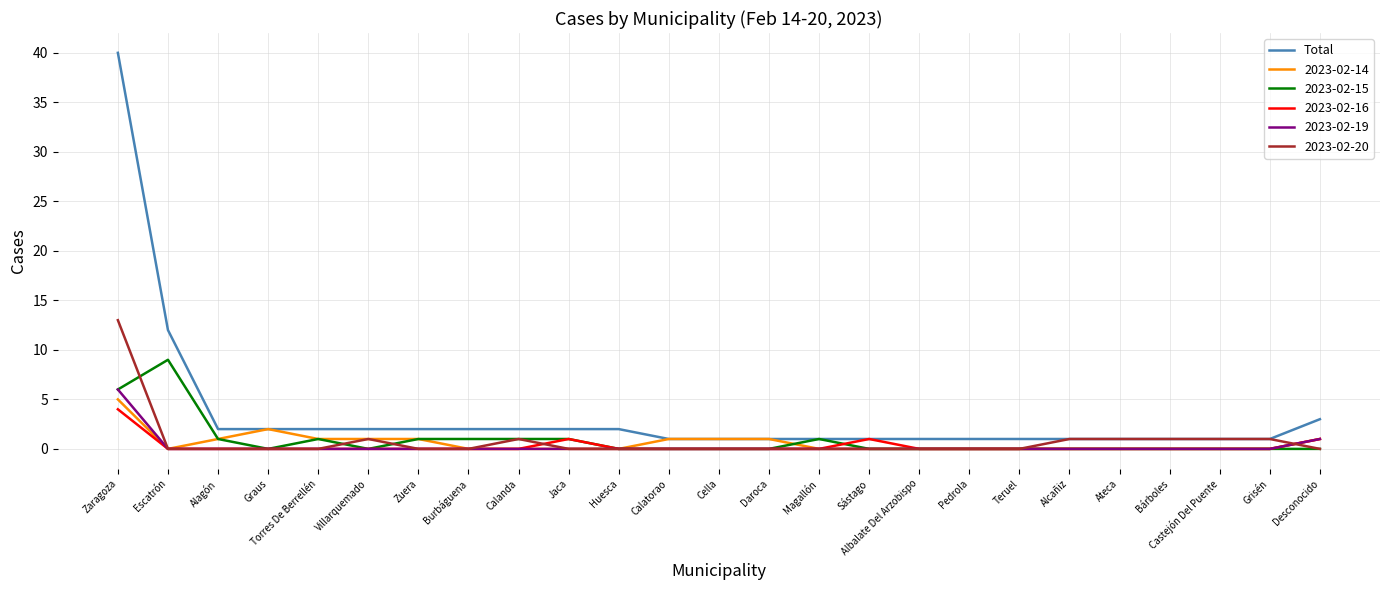

Which series has the largest total across all categories?

Total